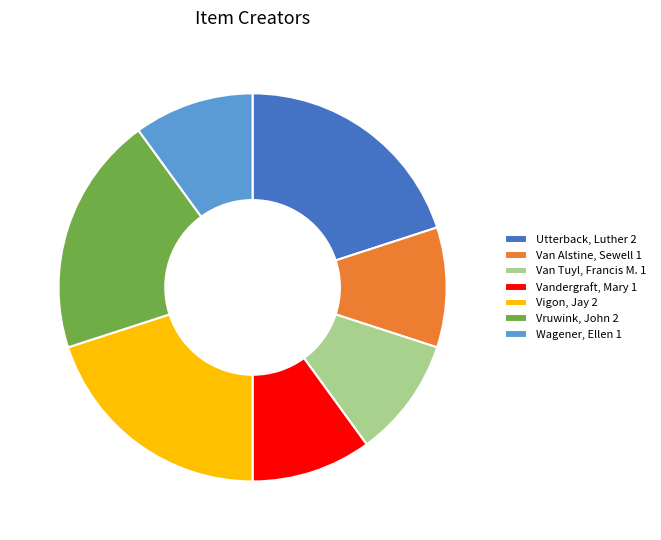

Is the sum of Vruwink, John 2 and Vigon, Jay 2 greater than half?

No